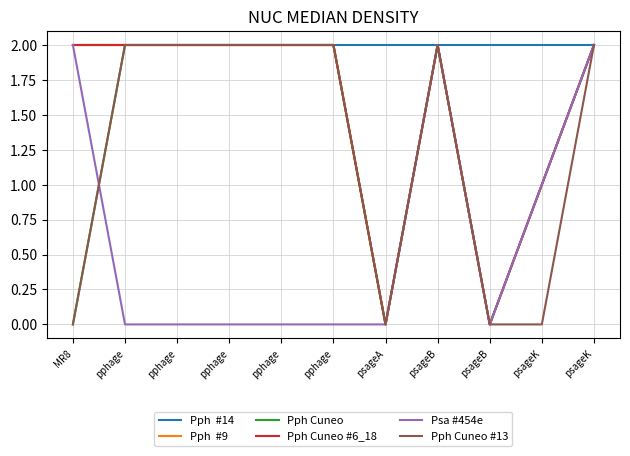

True or false: Psa #454e has a value of 0 at pphage.

True